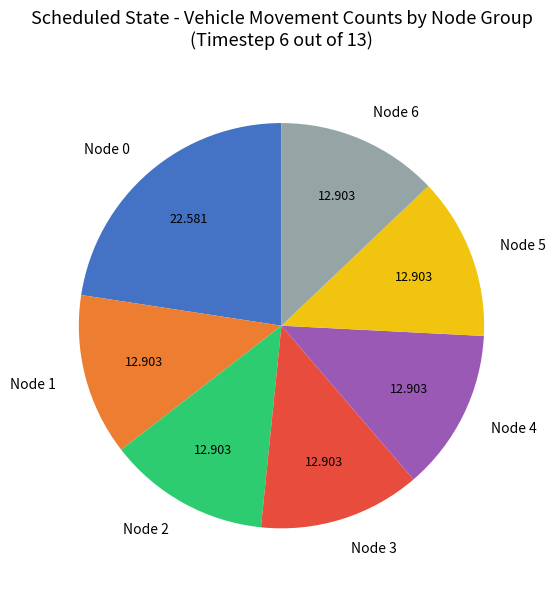

Which slice is the largest?

Node 0